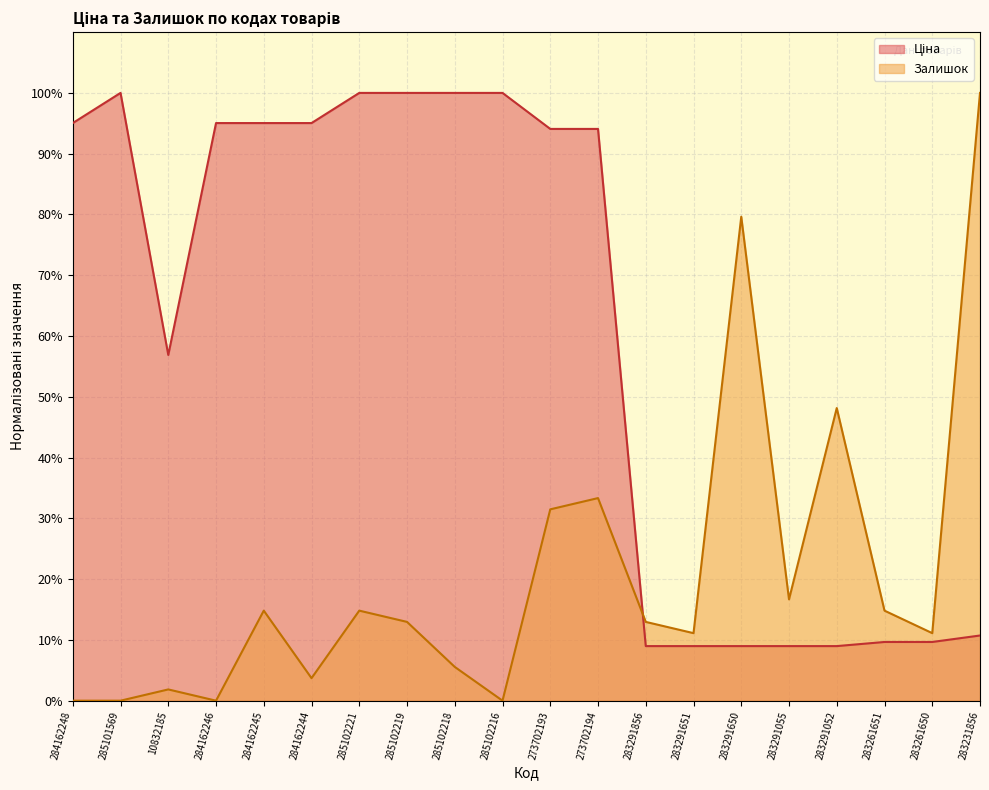

At which category does Залишок reach its first local peak?

10832185